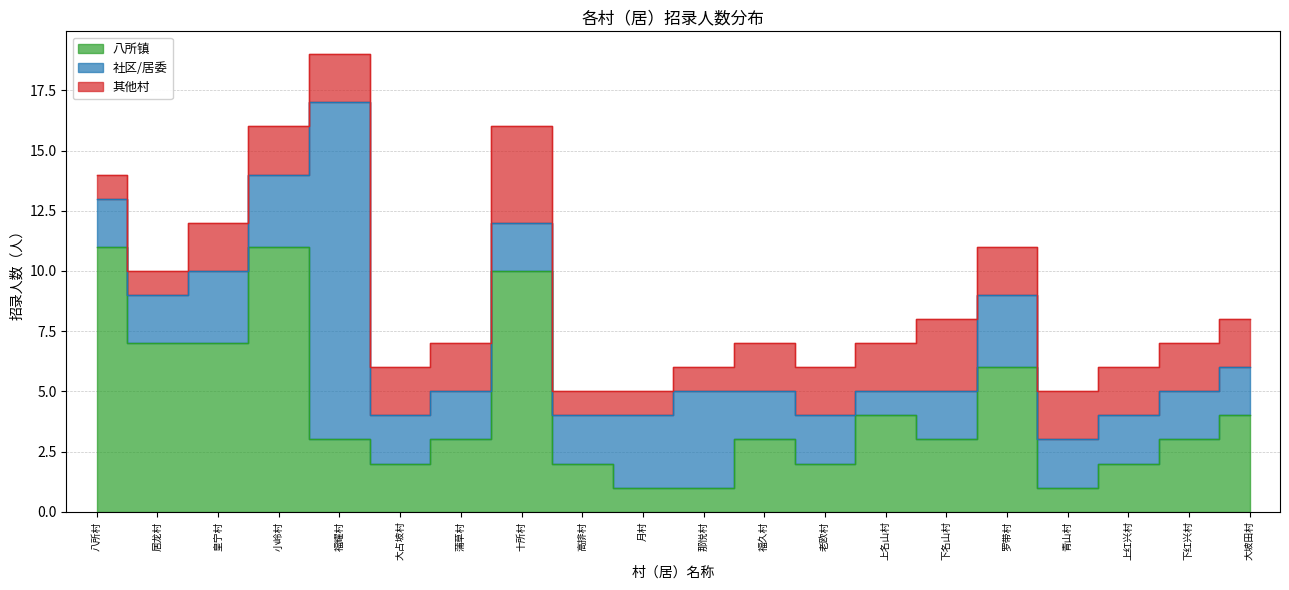

What is the highest value of the 八所镇 series?

11